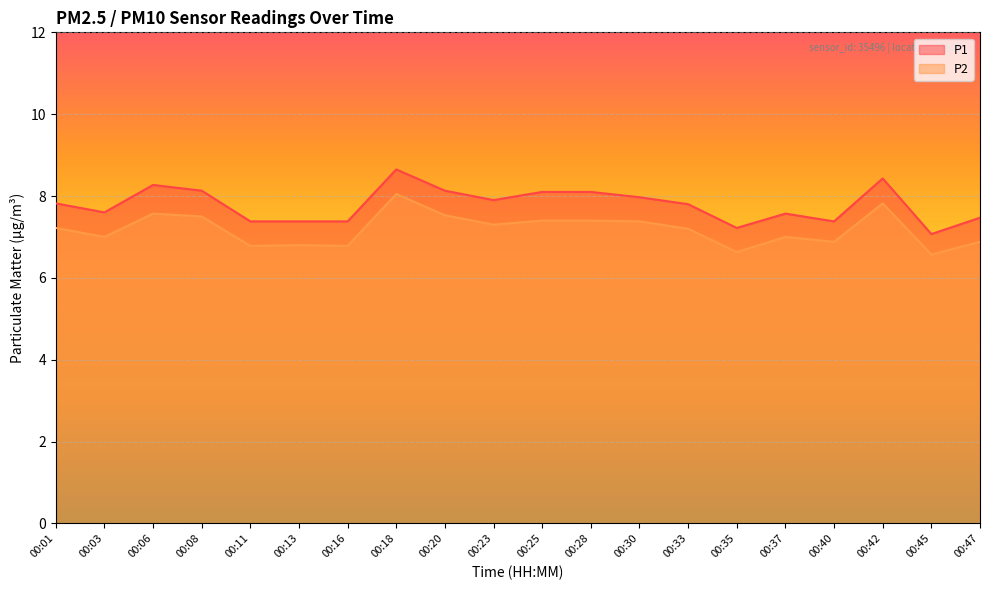

True or false: P2 and P1 cross at least once.

False